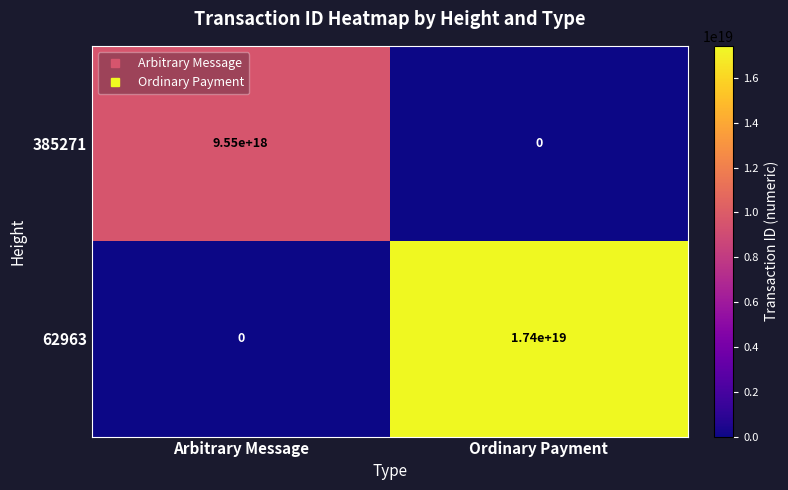

True or false: 62963 has a value of 17400000000000000000 at Ordinary Payment.

True